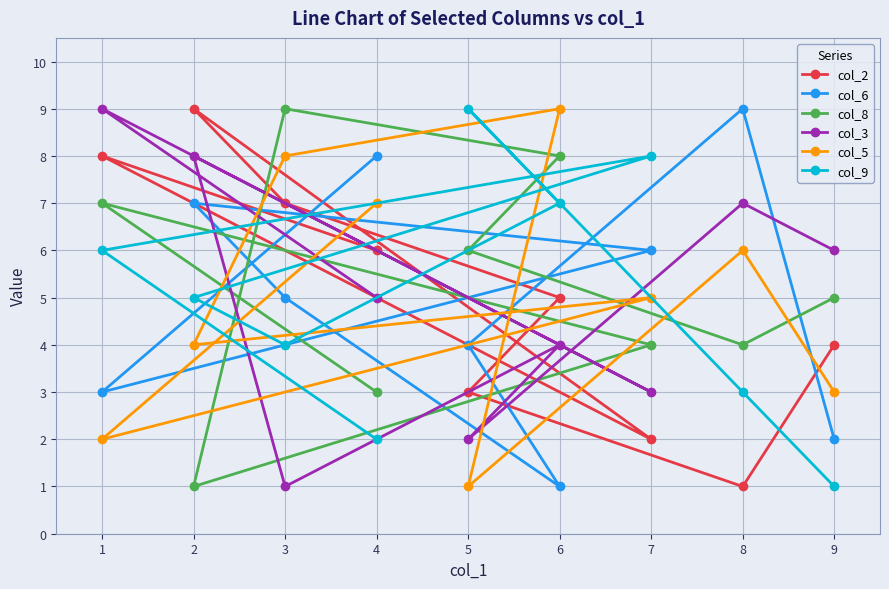

Which series ends up on top after the final intersection of col_2 and col_9?

col_2